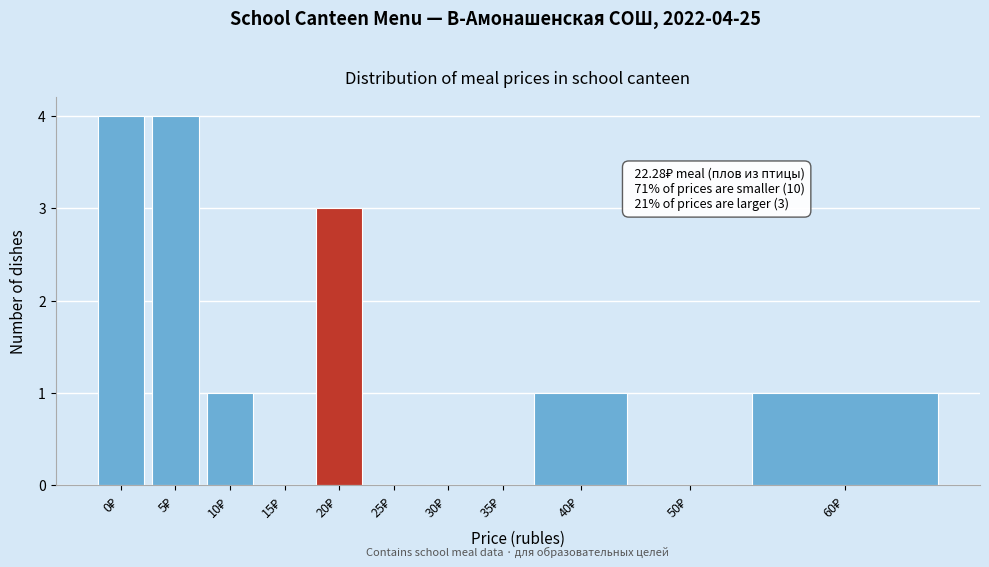

What is the sum of all values?

14